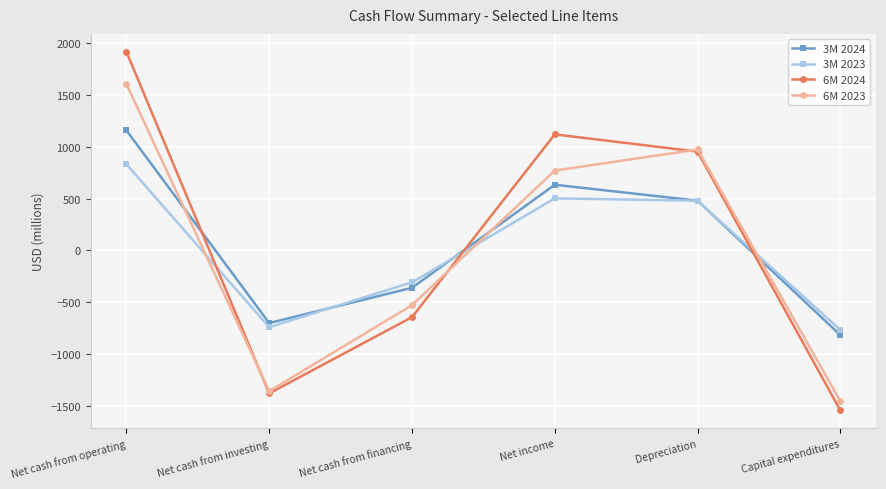

Is the value of 6M 2023 at Depreciation greater than the value of 6M 2024 at Net cash from operating?

No